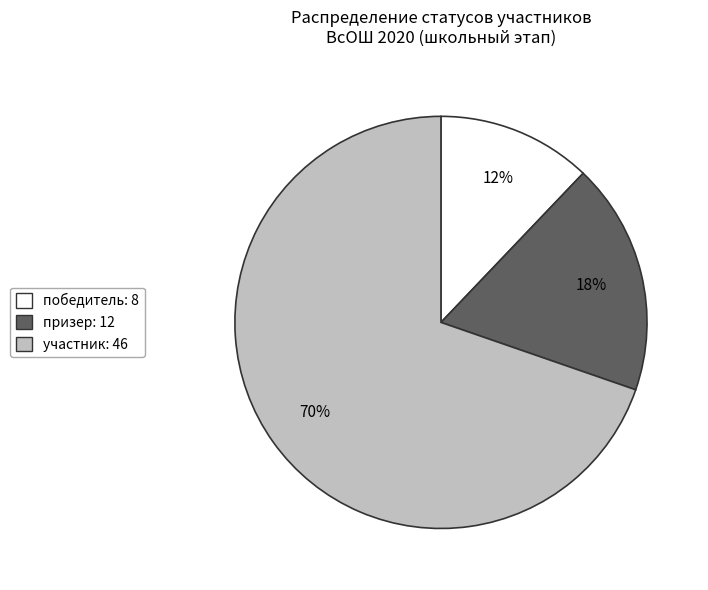

Is there a majority slice in this chart?

Yes